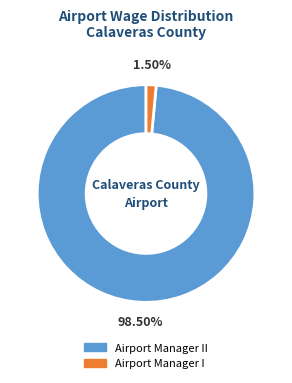

Does any single category account for the majority?

Yes